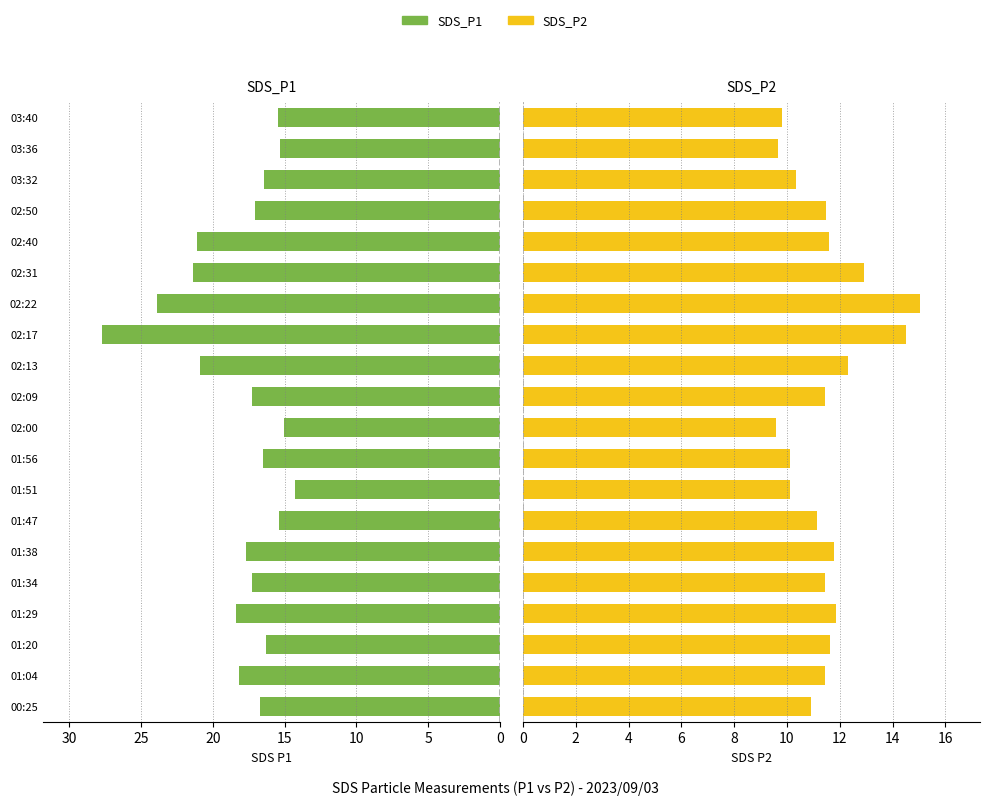

How many values in the SDS_P1 series exceed 17?

11